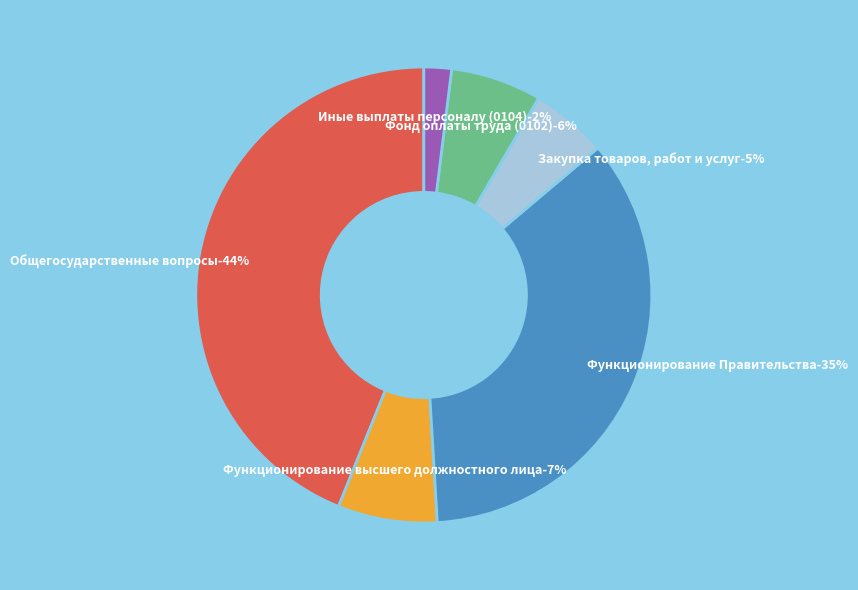

The Фонд оплаты труда (0102) slice represents 1% of the pie. True or false?

False